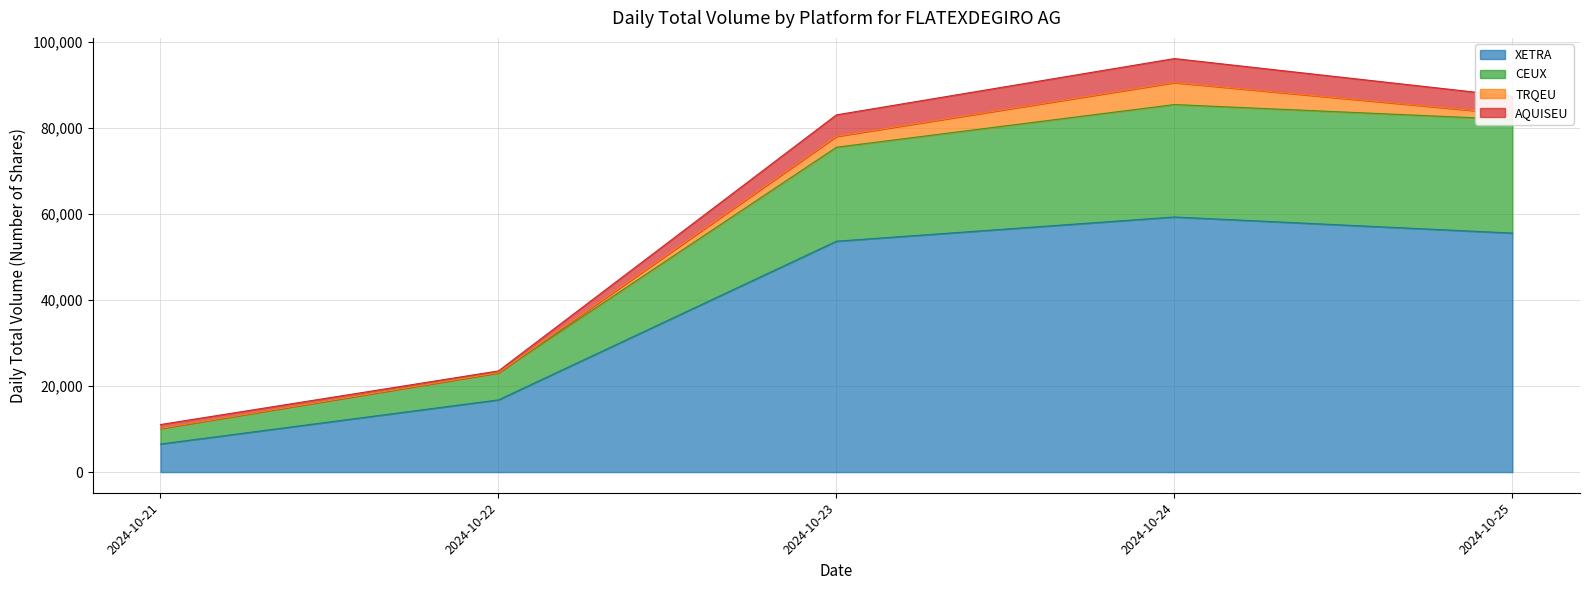

At which category is the sum across all series the highest?

2024-10-24